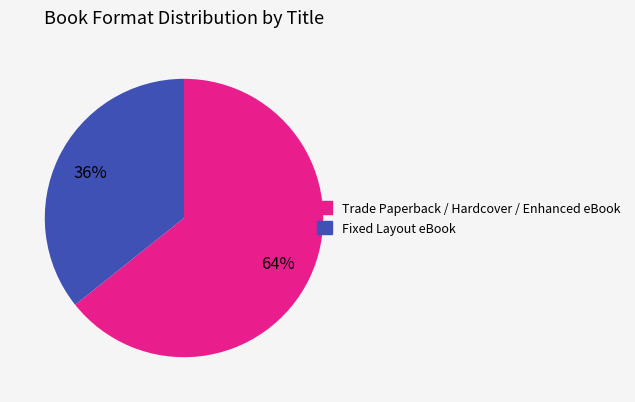

How many slices are in this pie chart?

2